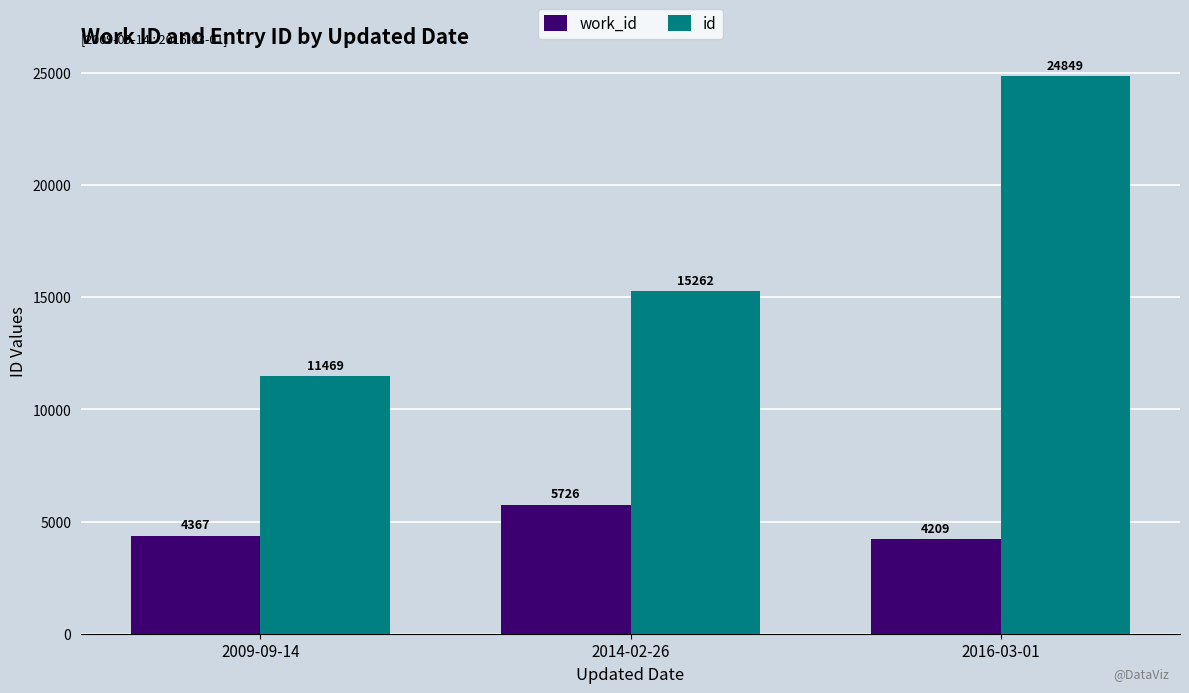

What is the maximum value shown in the chart?

24849